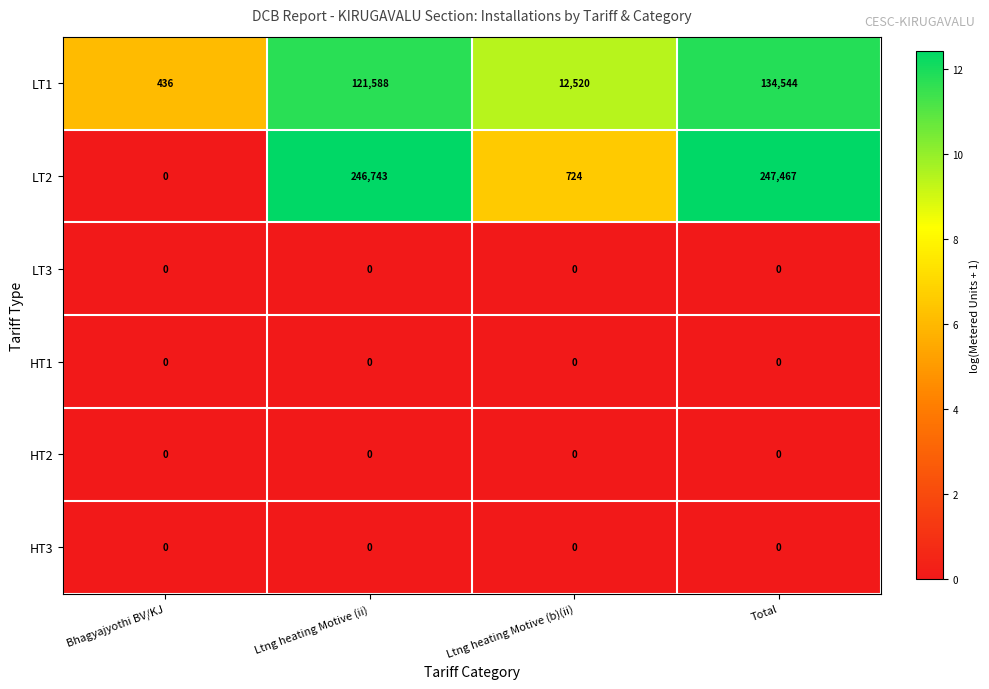

Which series has the largest range (max minus min)?

LT2